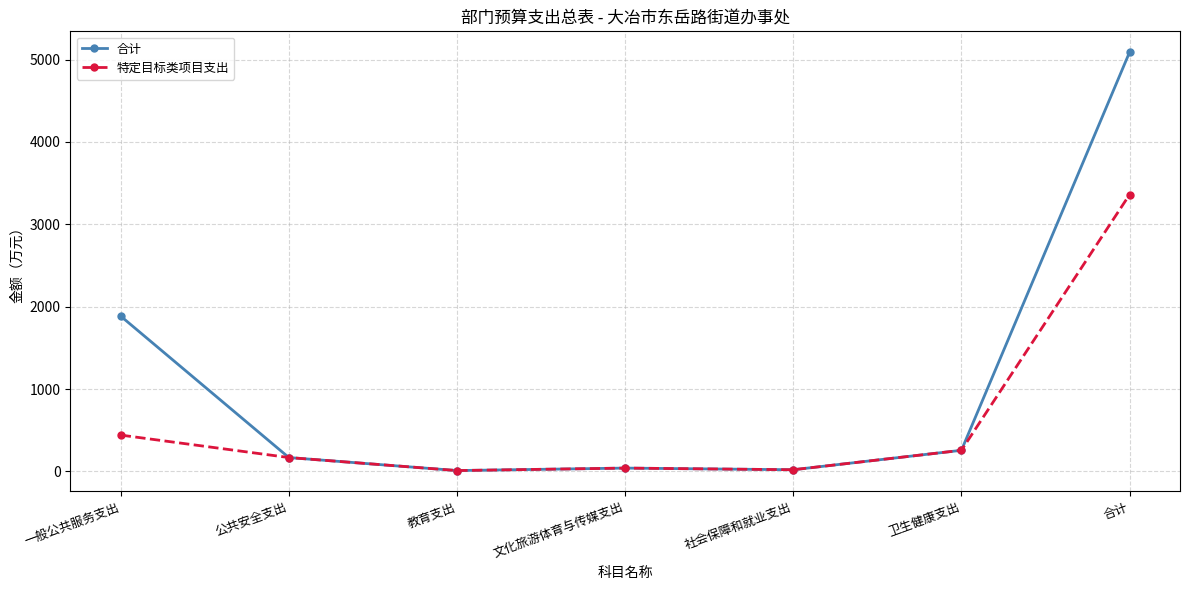

What is the approximate value of 特定目标类项目支出 at 卫生健康支出?

256.0